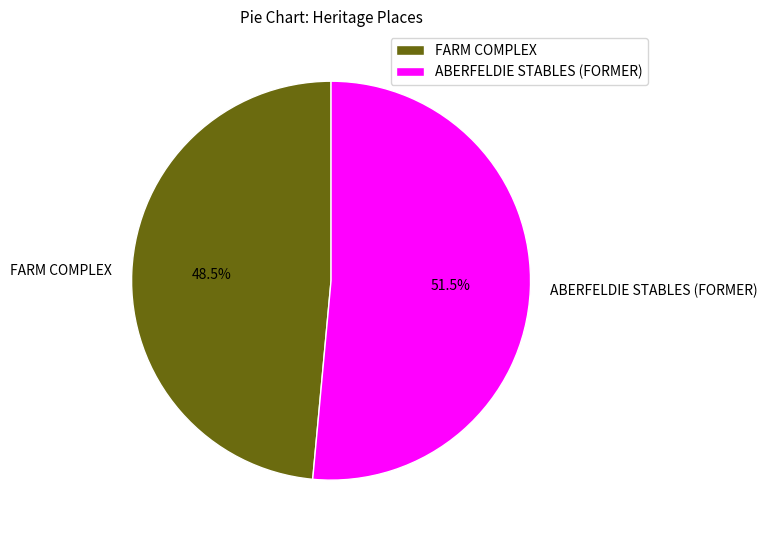

How many segments does this pie chart have?

2